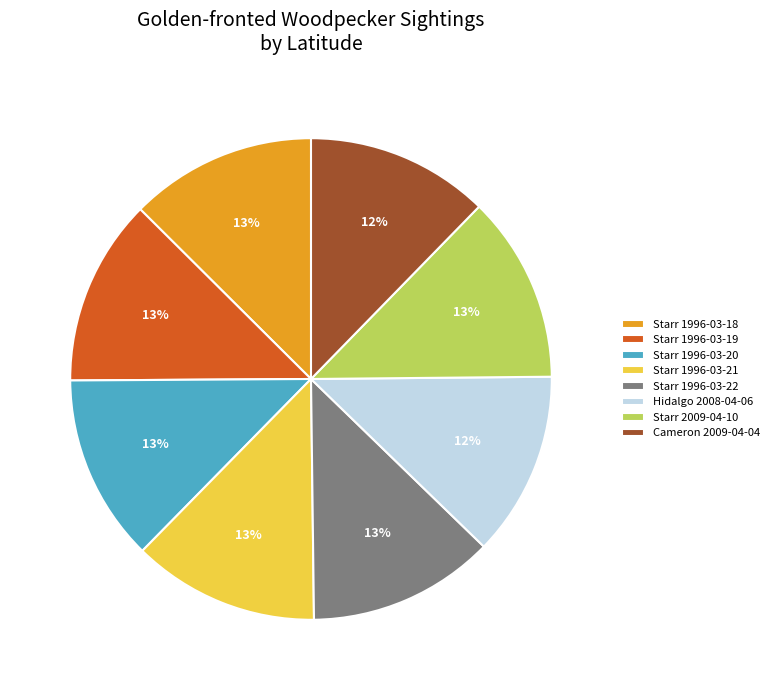

Count the number of slices in the pie.

8